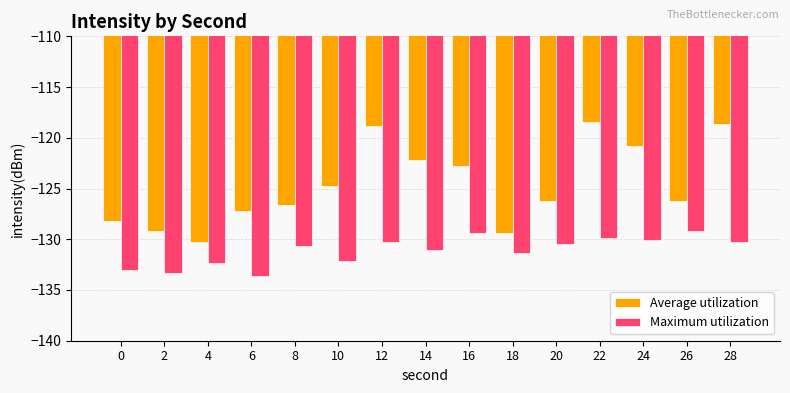

Is it true that Average utilization equals -46.3 at 0?

False